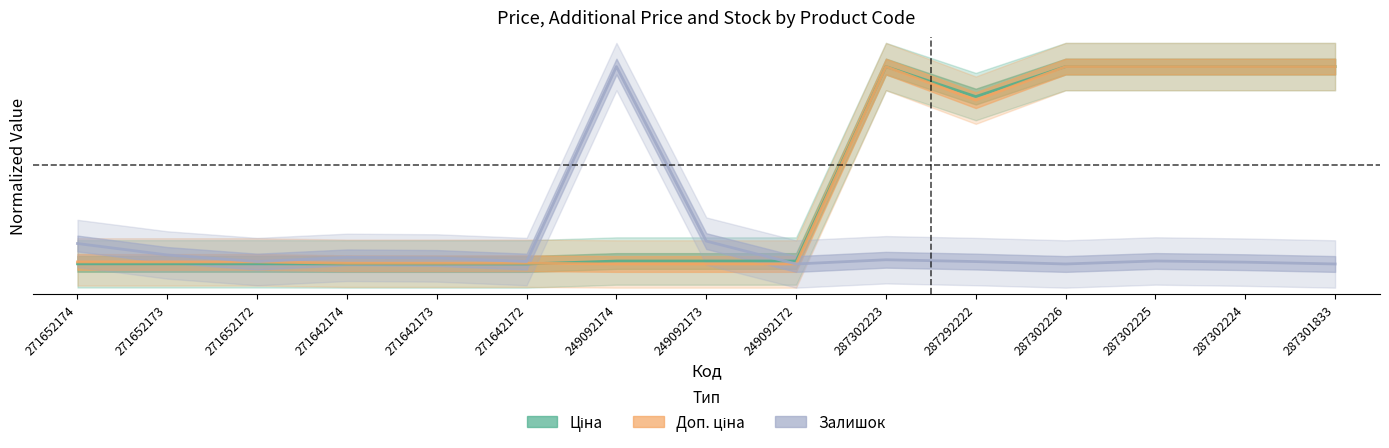

Count the number of categories in the chart.

15